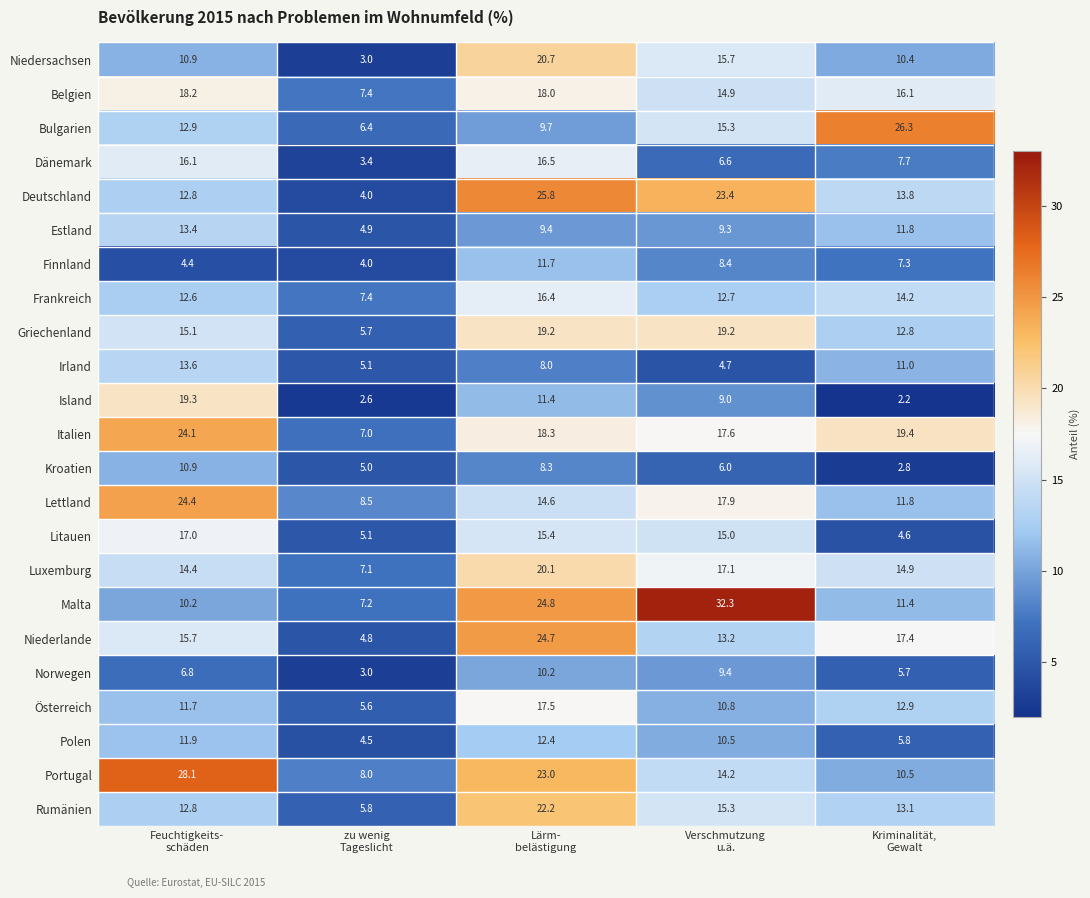

How many series are shown in this chart?

23